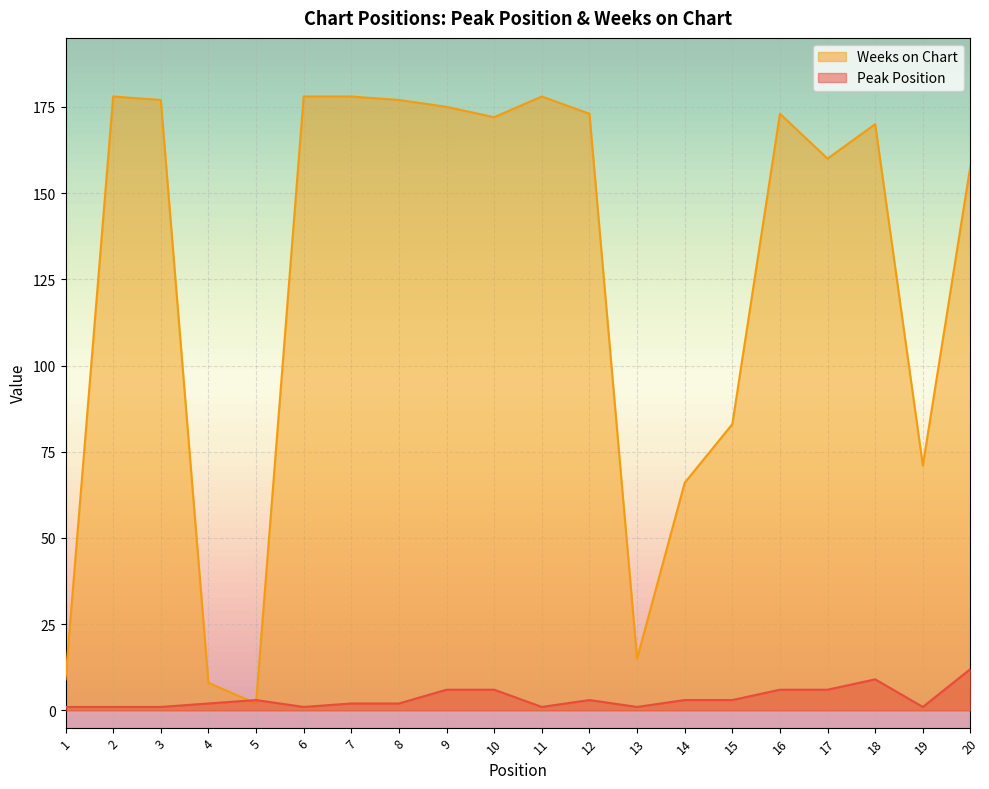

The Weeks on Chart series shows 272 at 11. True or false?

False